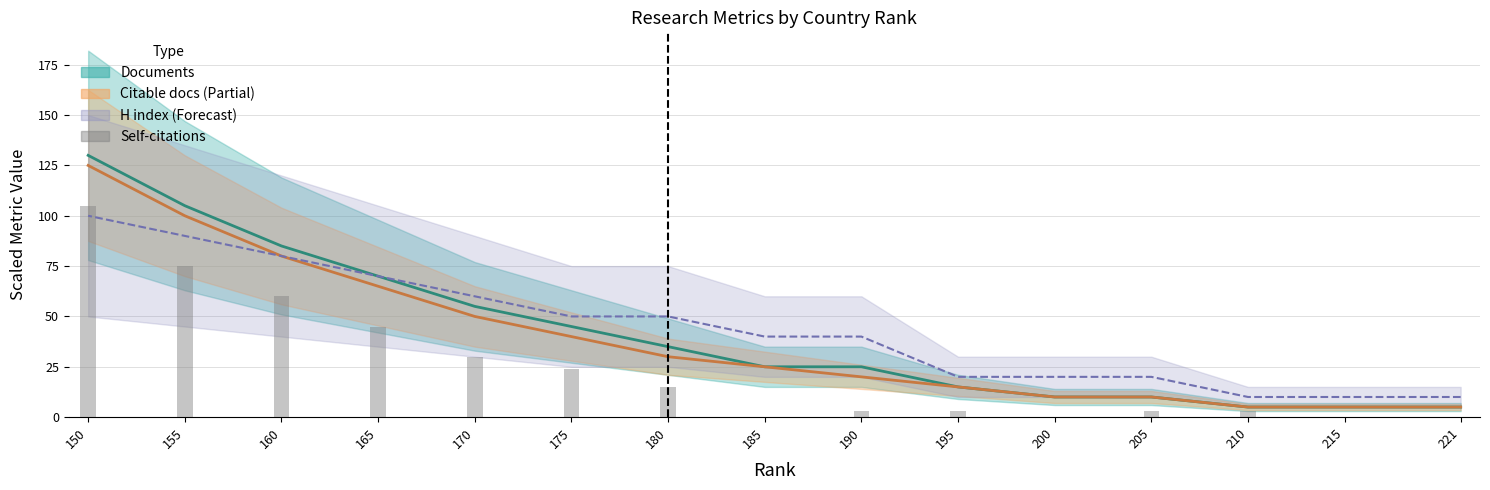

Which category has the highest value across all series?

150